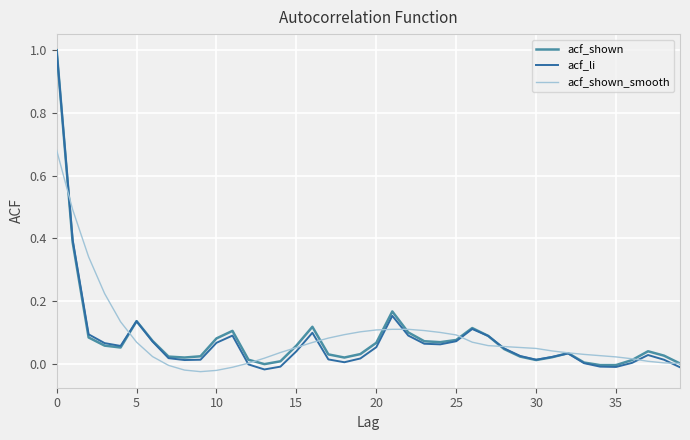

True or false: acf_shown_smooth and acf_li intersect in this chart.

True